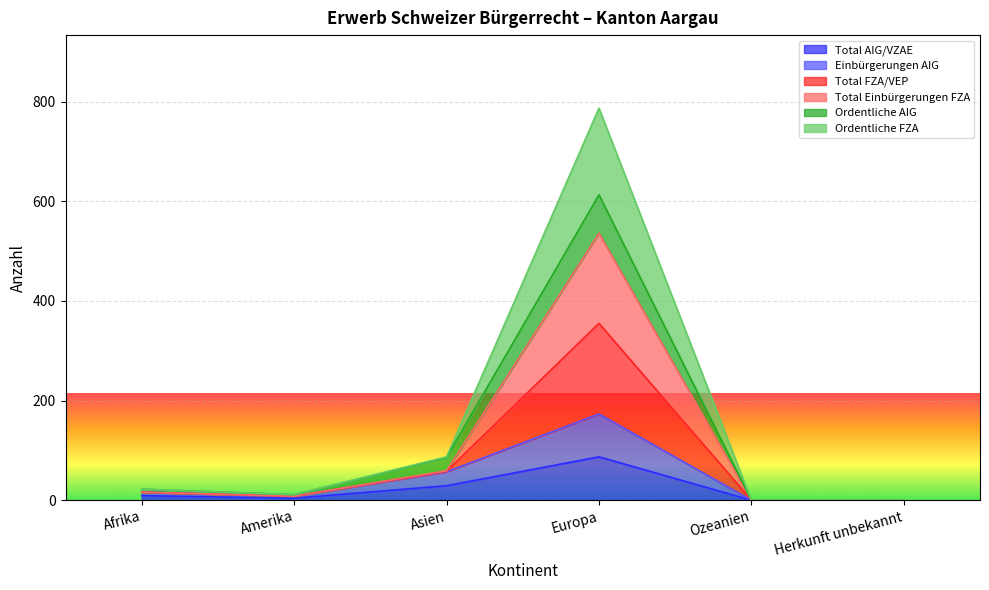

Where is Total AIG/VZAE nearest to the value 43?

Asien